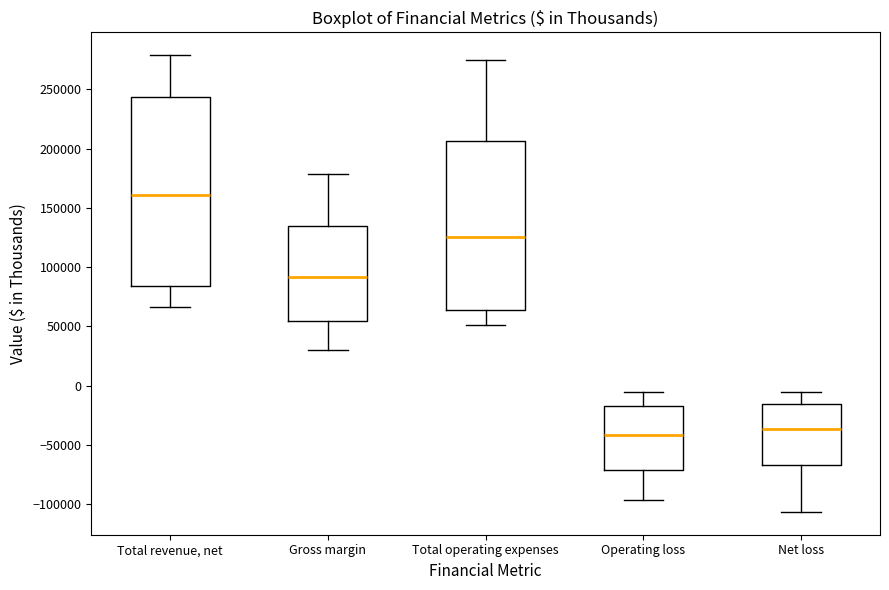

Which box is the tallest, from its lower edge to its upper edge?

Total revenue, net